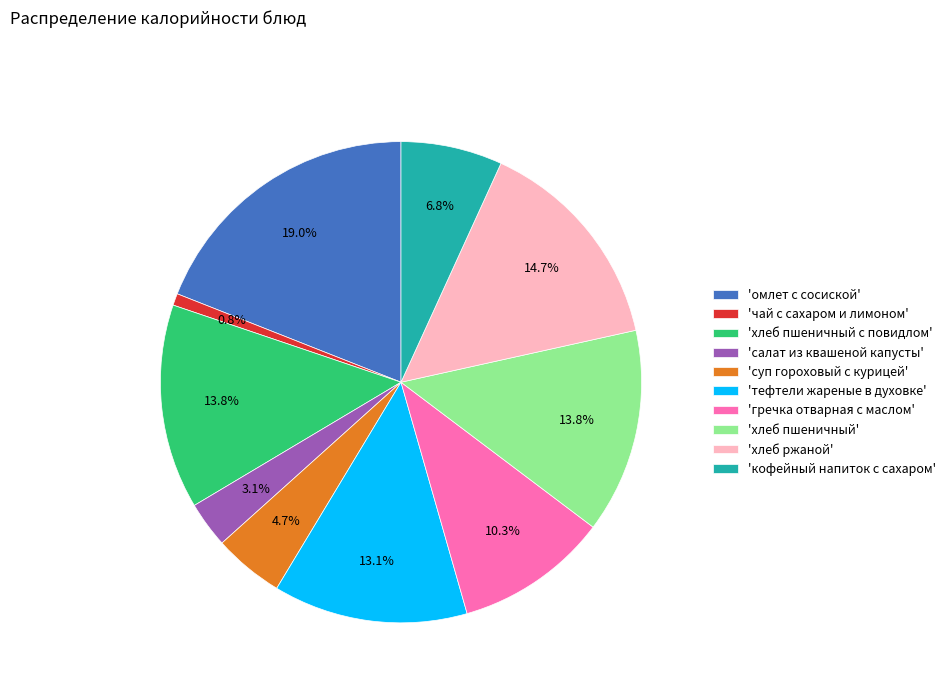

What is the total percentage of 'омлет с сосиской' and 'чай с сахаром и лимоном'?

19.8%